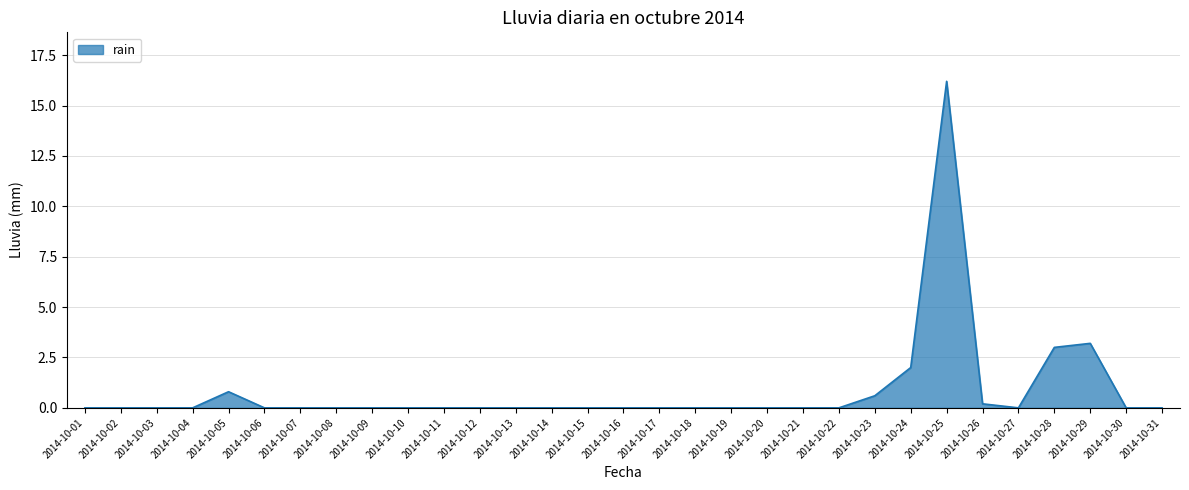

True or false: the data shows 3.8 at 2014-10-25.

False